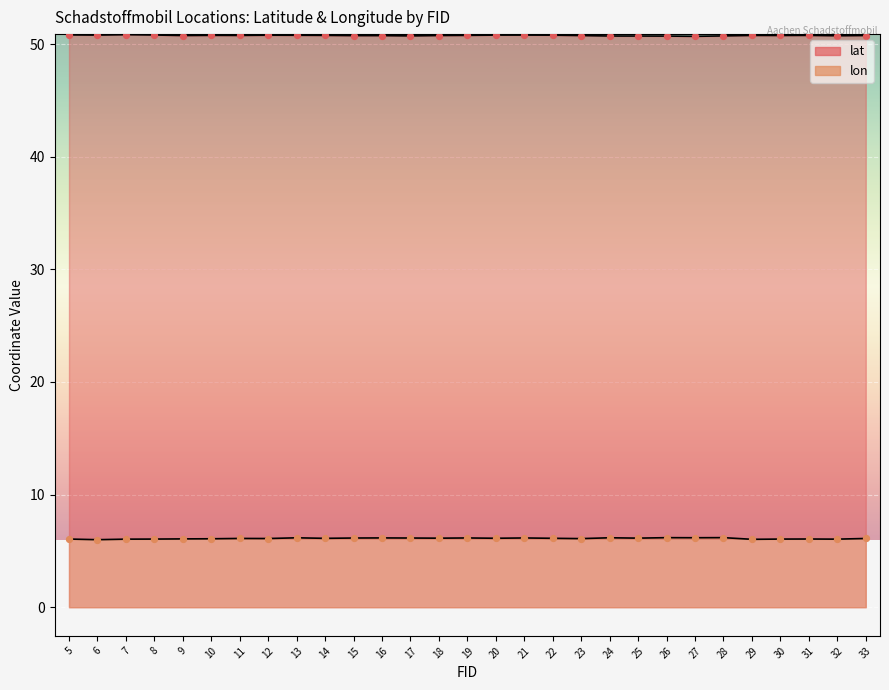

What is the total value across all series at 23?

56.8